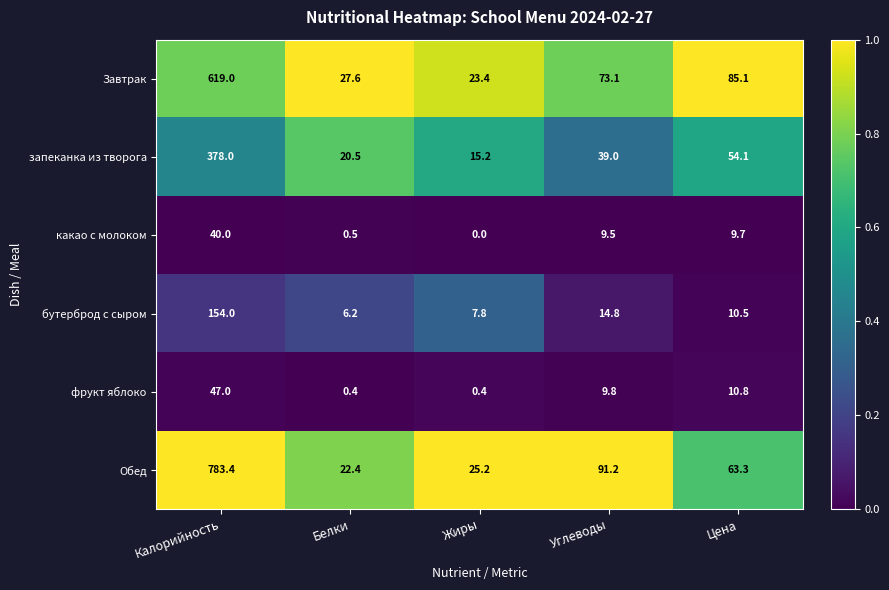

What is the spread (max minus min) of values at Жиры?

25.2